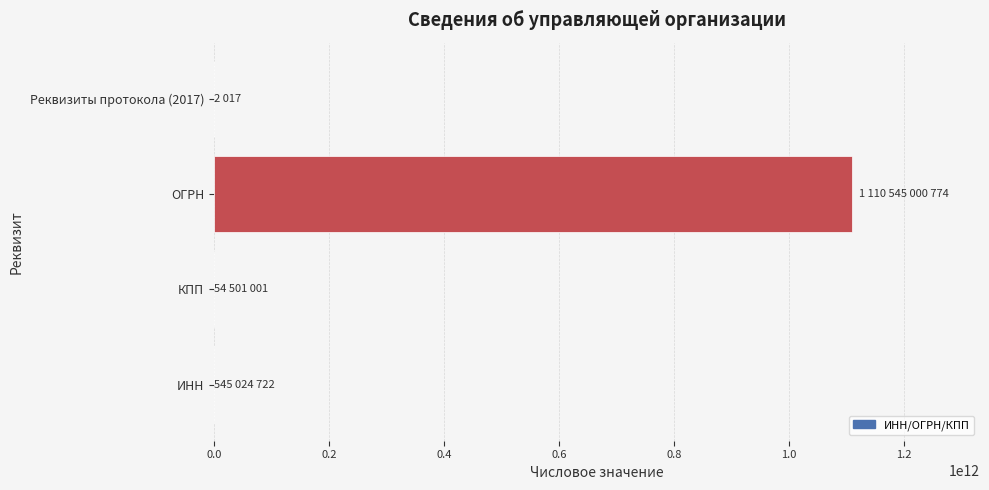

Which has a higher value, Реквизиты протокола (2017) or ОГРН?

ОГРН